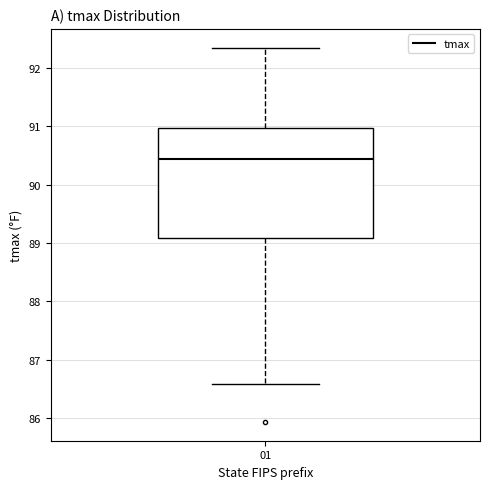

Transcribe this box plot: give where the median line is, the range the box spans, and where the two whiskers end, as read against the y-axis. The values are not printed on the chart, so give them approximately, as read against the axis.

median 90.4, box 89.1 to 91.0, whiskers 86.6 to 92.3